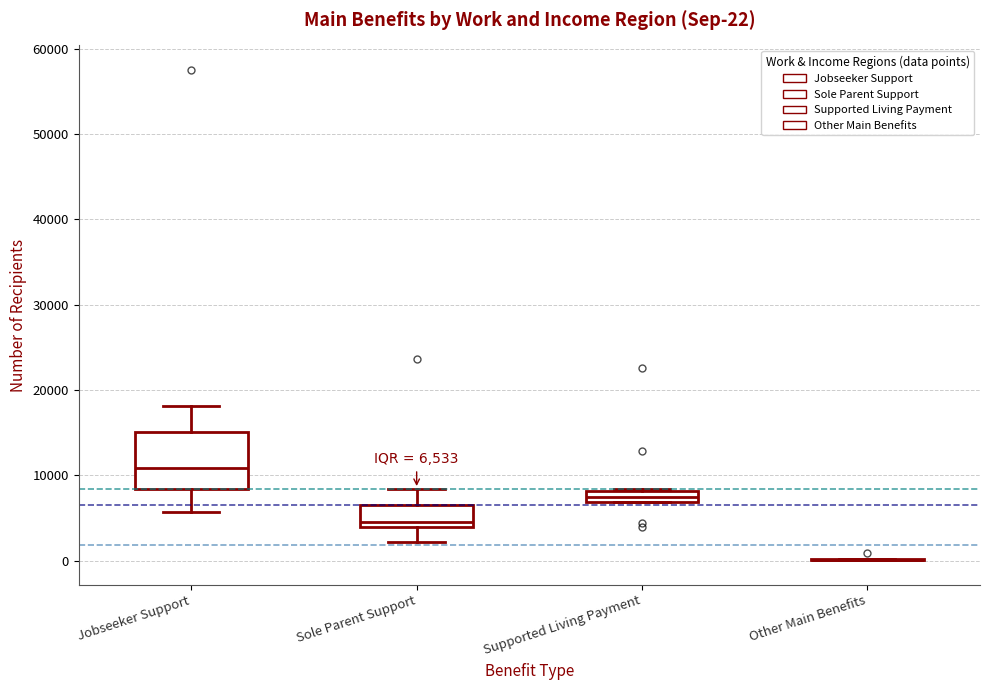

Which box is the tallest, from its lower edge to its upper edge?

Jobseeker Support